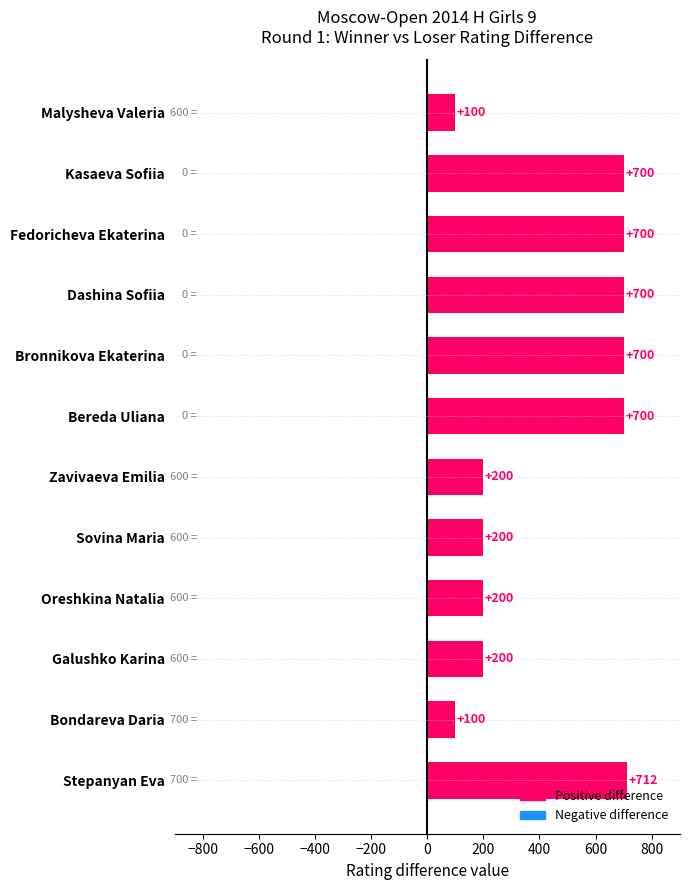

What is the maximum value shown in the chart?

712